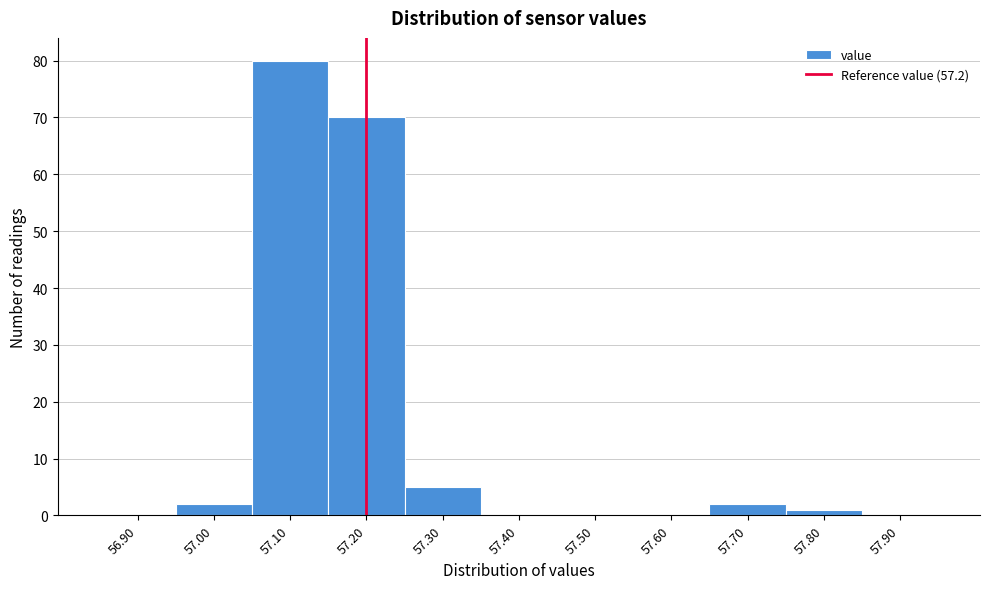

Over which range of the x-axis is the bar tallest?

57.05 to 57.15